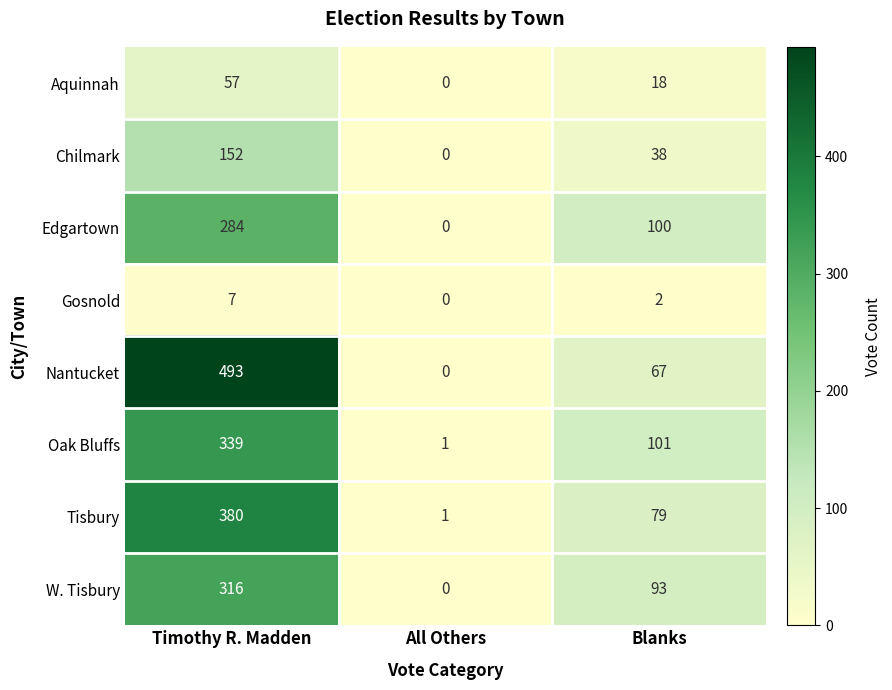

Where is Nantucket nearest to the value 246?

Blanks